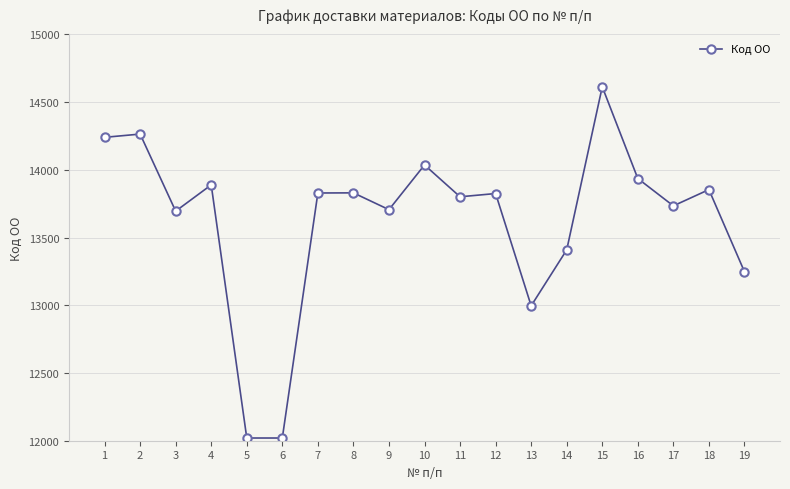

What is the greatest value displayed?

14613